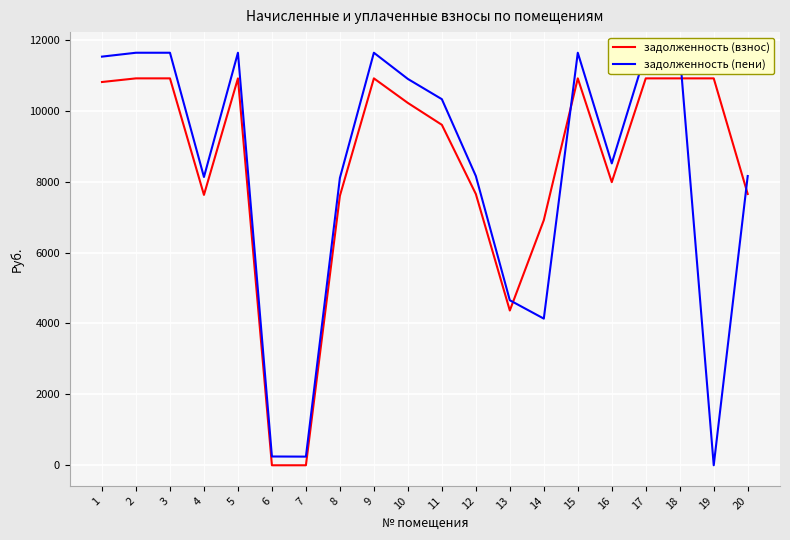

Between which two adjacent categories do задолженность (взнос) and задолженность (пени) first intersect?

13 and 14